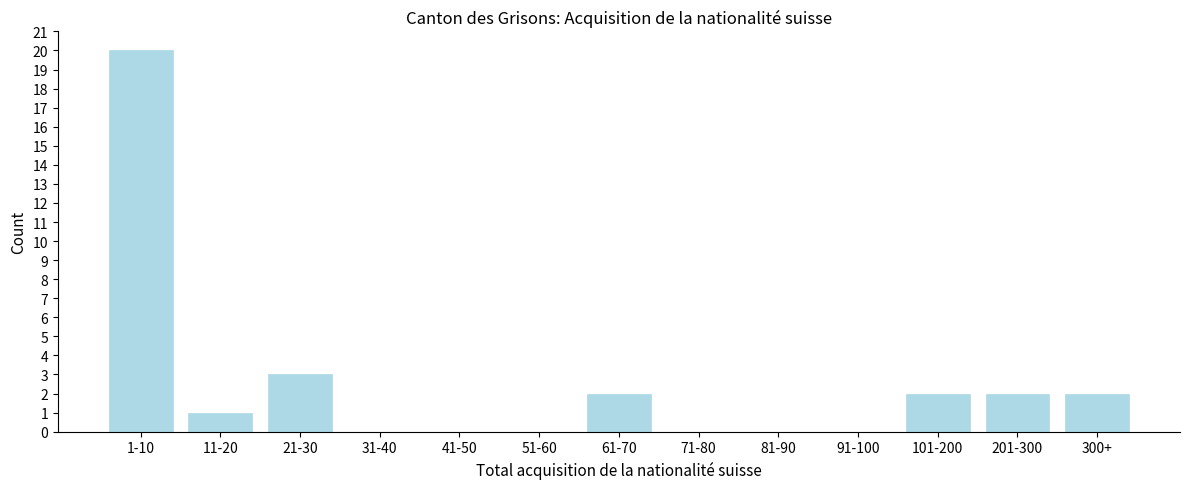

Reading left to right, transcribe all the data shown in this chart.

1-10=20	11-20=1	21-30=3	31-40=0	41-50=0	51-60=0	61-70=2	71-80=0	81-90=0	91-100=0	101-200=2	201-300=2	300+=2